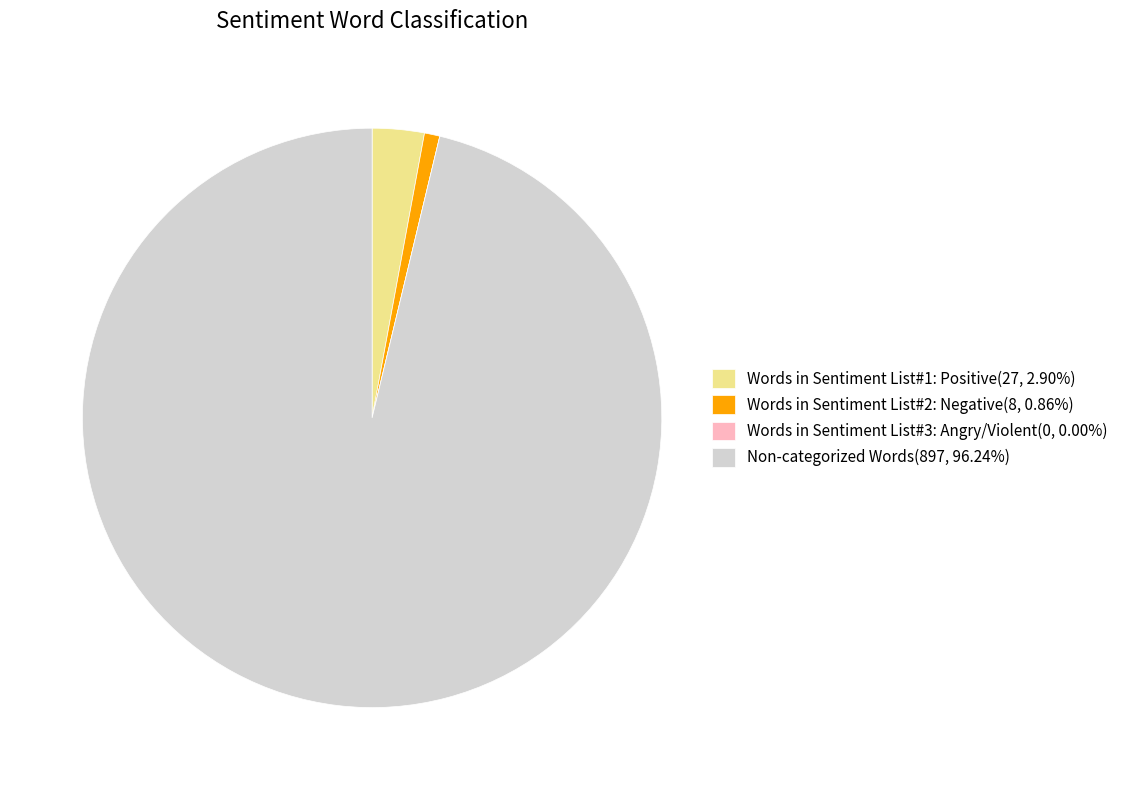

Combined, do Words in Sentiment List#2: Negative(8, 0.86%) and Words in Sentiment List#1: Positive(27, 2.90%) account for over 50%?

No